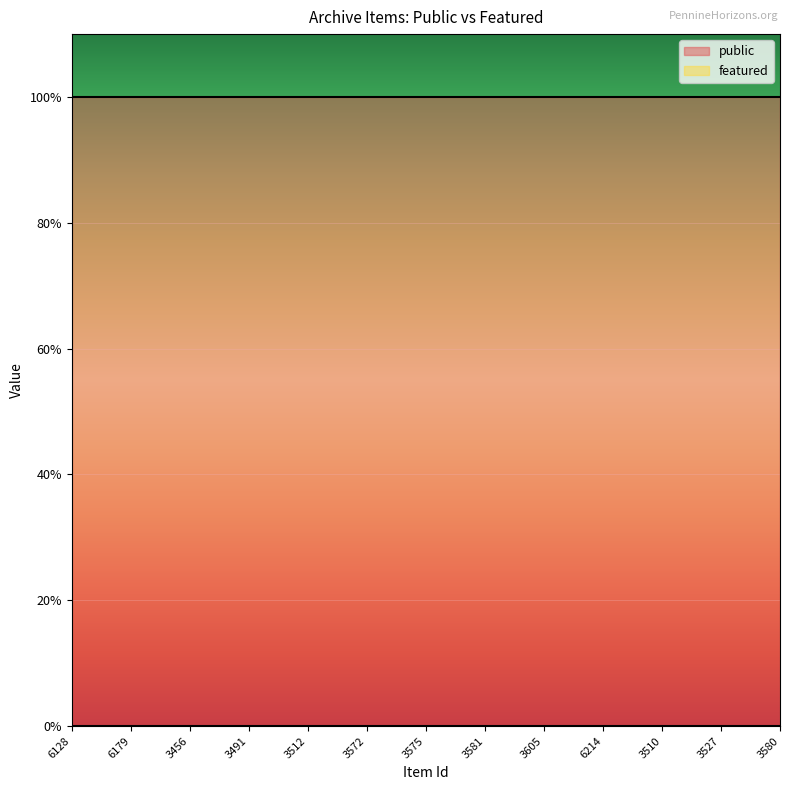

What is the sum of all public values?

25